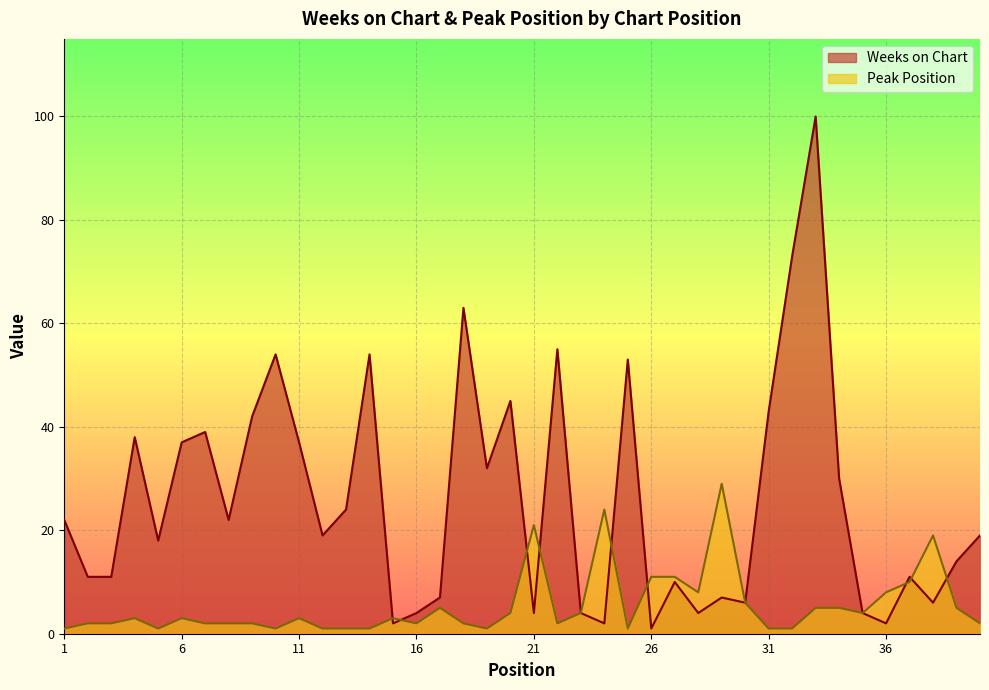

Where is the first local maximum for Peak Position?

4